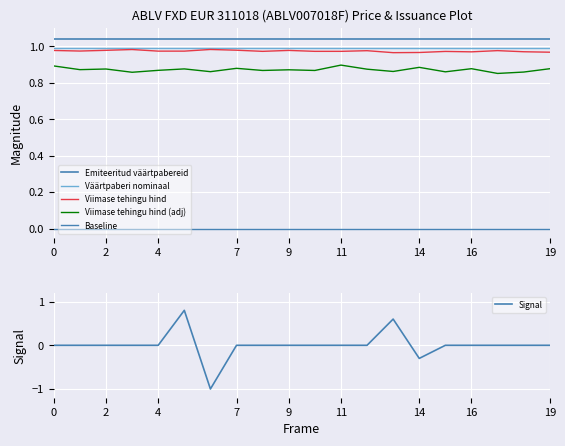

True or false: Signal has a value of -1.2 at 2.

False